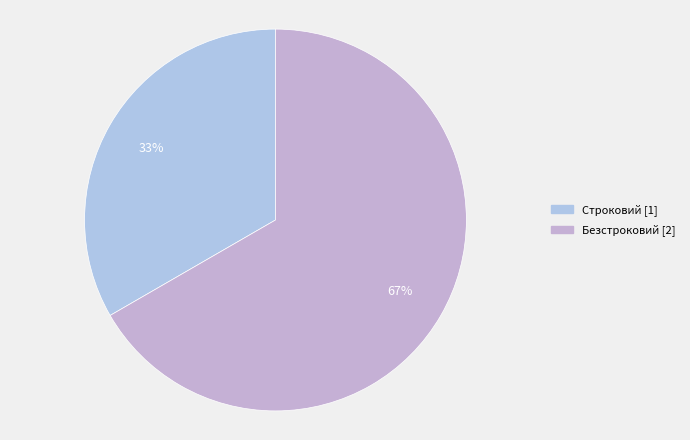

What is the change in value from Строковий to Безстроковий?

+1